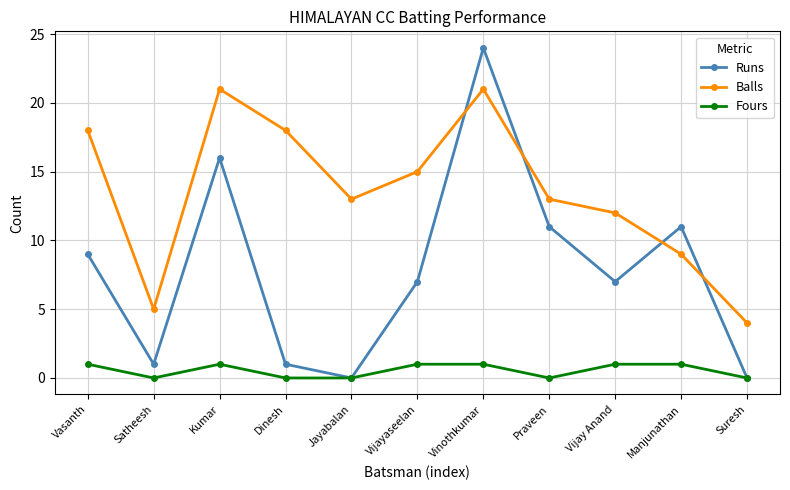

What is the sum of all Runs values?

87